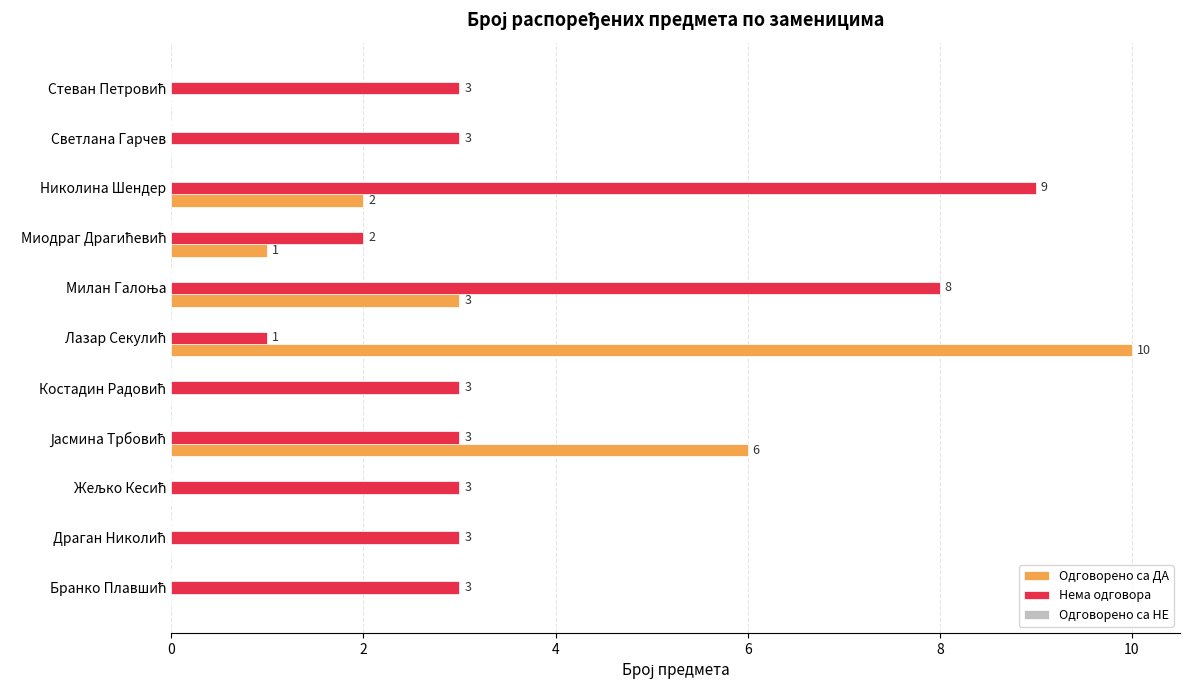

What is the sum of all Одговорено са ДА values?

22